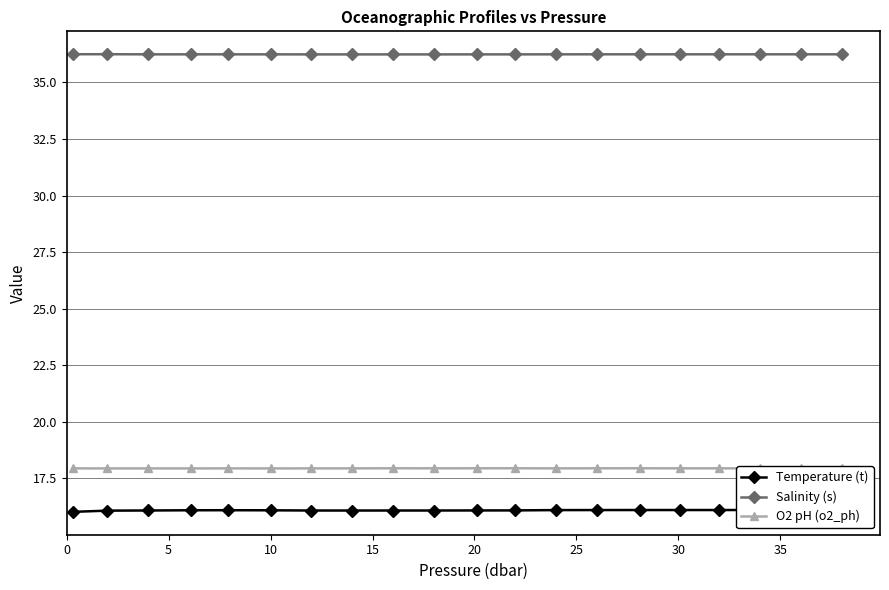

True or false: Salinity (s) and Temperature (t) cross at least once.

False